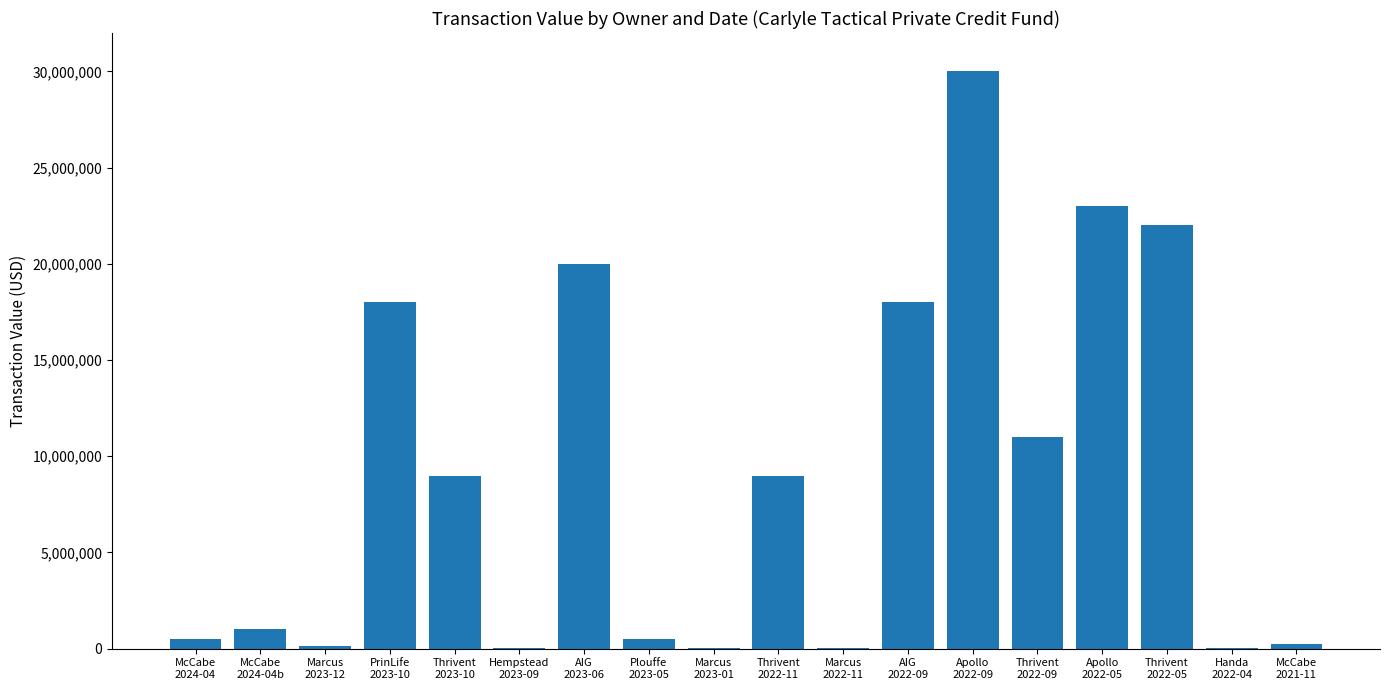

What is the greatest value displayed?

30000000